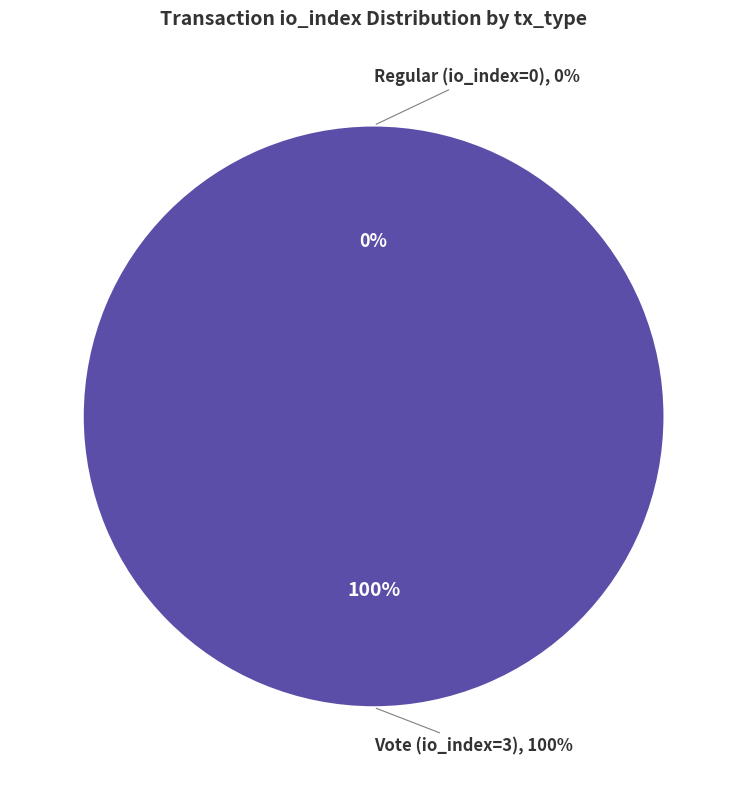

The Vote (io_index=3) slice represents 87% of the pie. True or false?

False